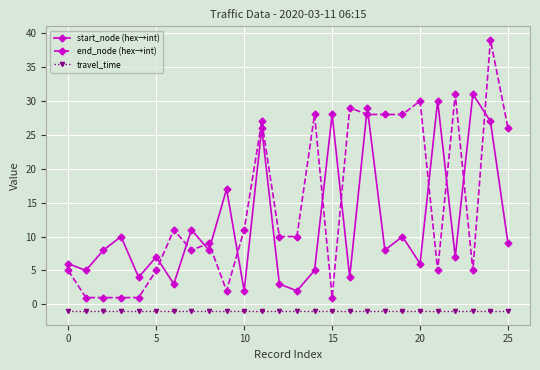

Count the number of categories in the chart.

26